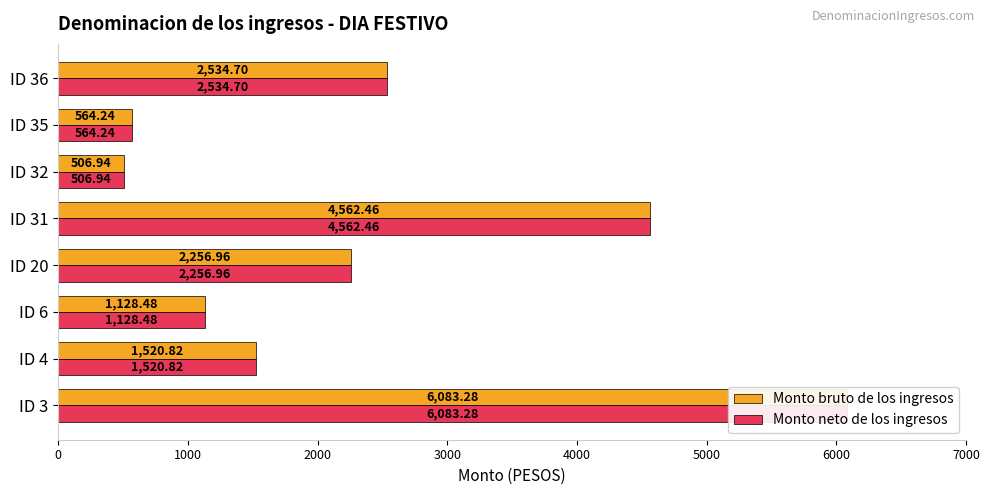

Reading right to left, what are all the values shown in this chart?

Monto bruto de los ingresos: 2534.7	564.2	506.9	4562.5	2257.0	1128.5	1520.8	6083.3
Monto neto de los ingresos: 2534.7	564.2	506.9	4562.5	2257.0	1128.5	1520.8	6083.3